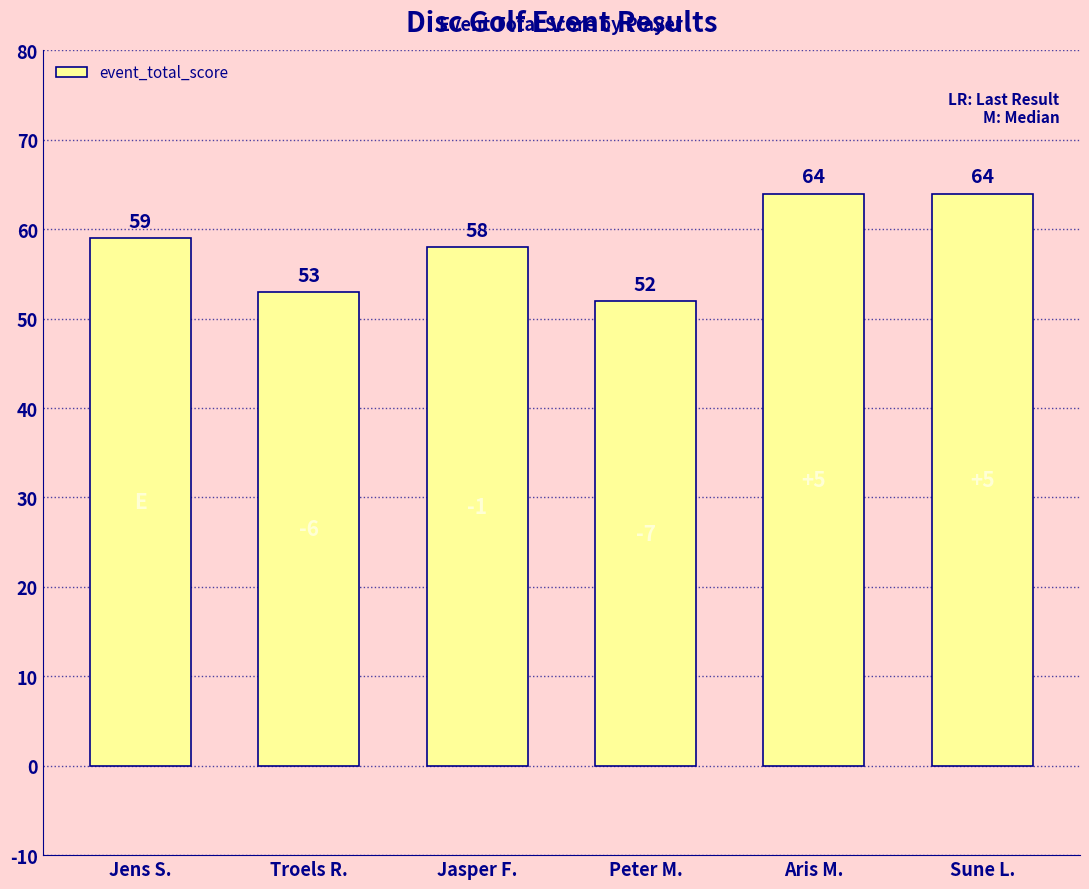

Read the value at Troels R..

53